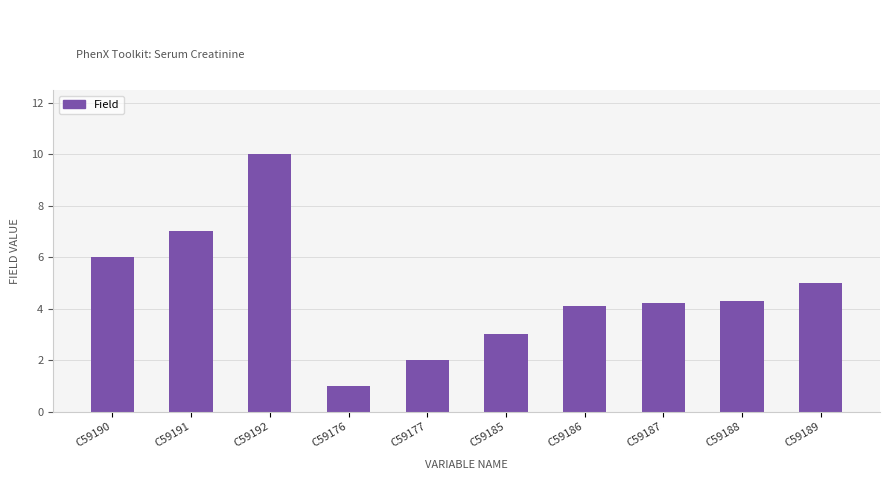

Which has a higher value, C59192 or C59185?

C59192